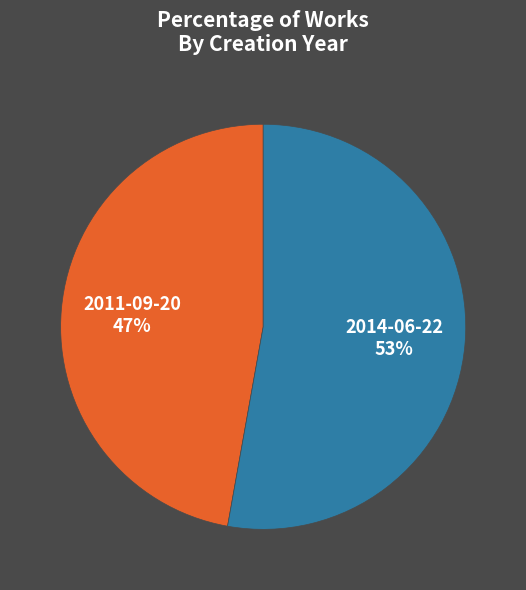

To the nearest percent, what is the difference between the largest and smallest slice percentages?

6%